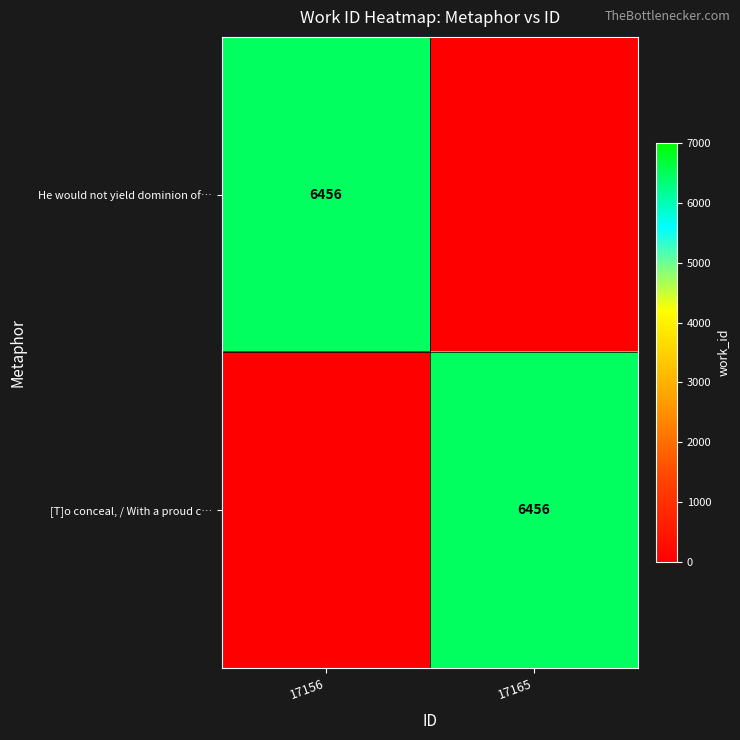

What is the maximum value shown in the chart?

6456